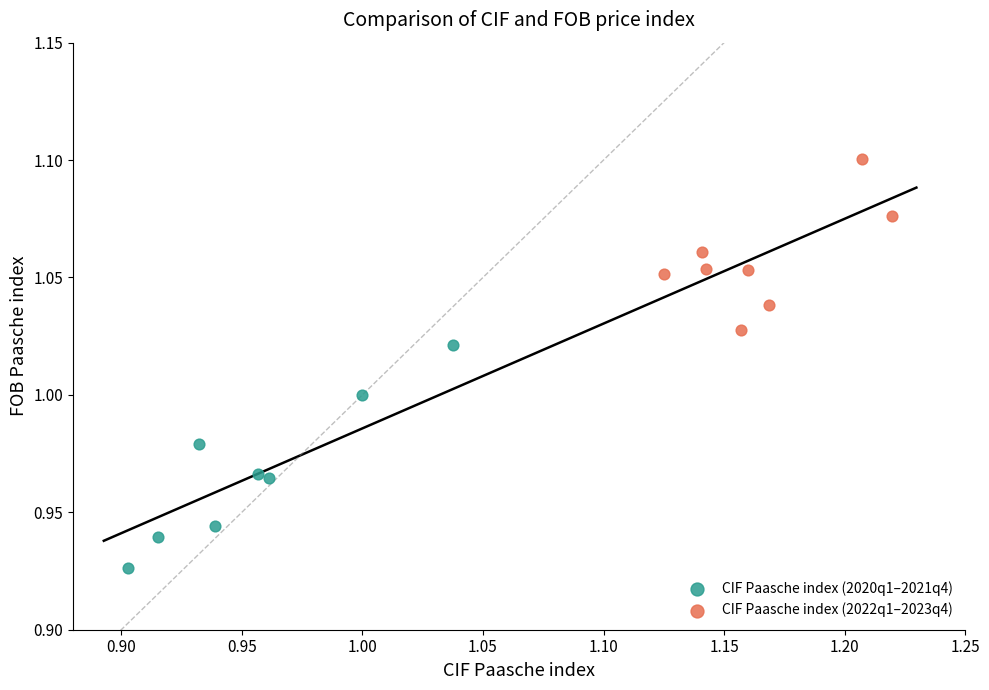

Which series reaches the minimum Y coordinate?

CIF Paasche index (2020q1–2021q4)